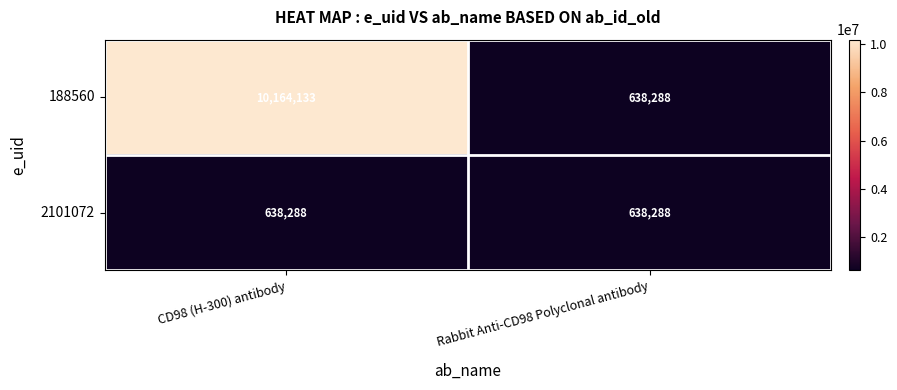

List the series in order of their overall mean, lowest first.

2101072, 188560